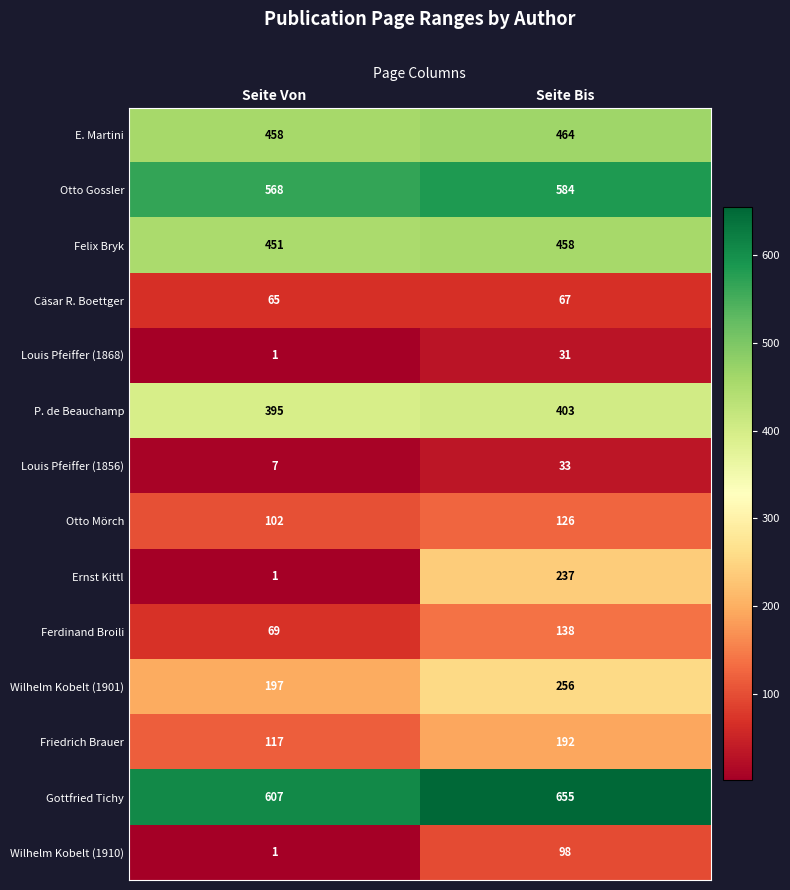

Which series has the widest spread of values?

Ernst Kittl